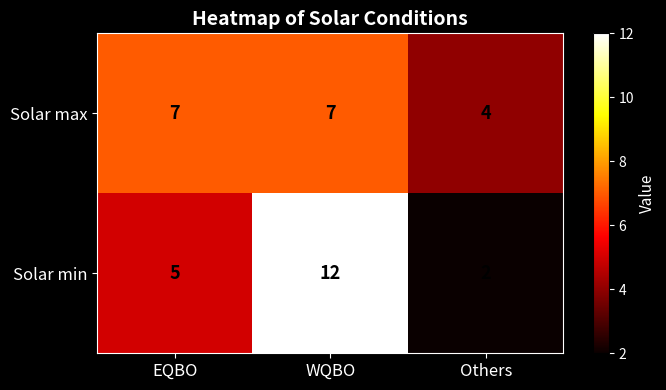

What is the difference between the maximum and minimum values in the Solar max series?

3